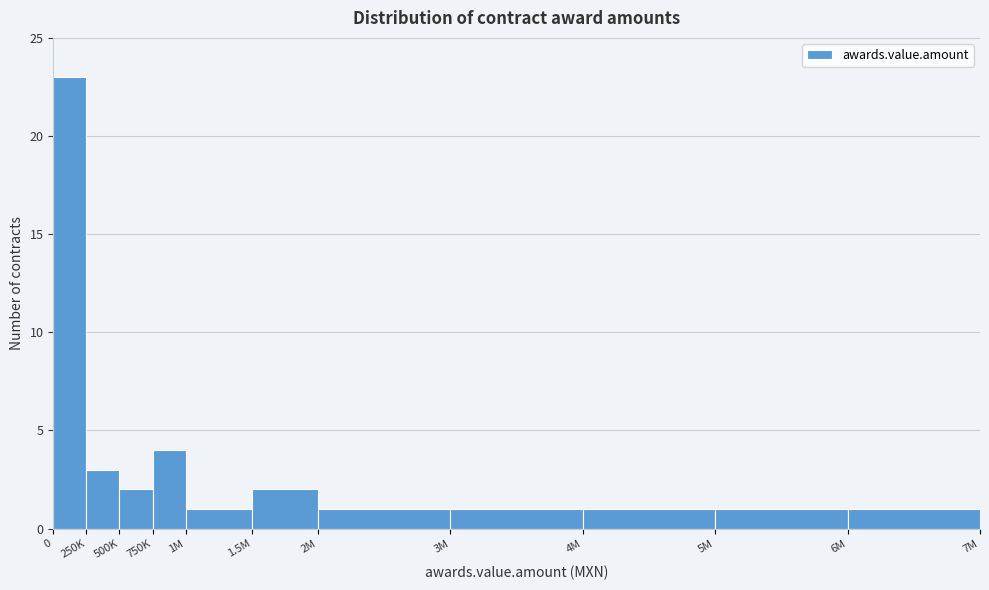

Reading right to left, list all the values displayed in this chart.

1	1	1	1	1	2	1	4	2	3	23